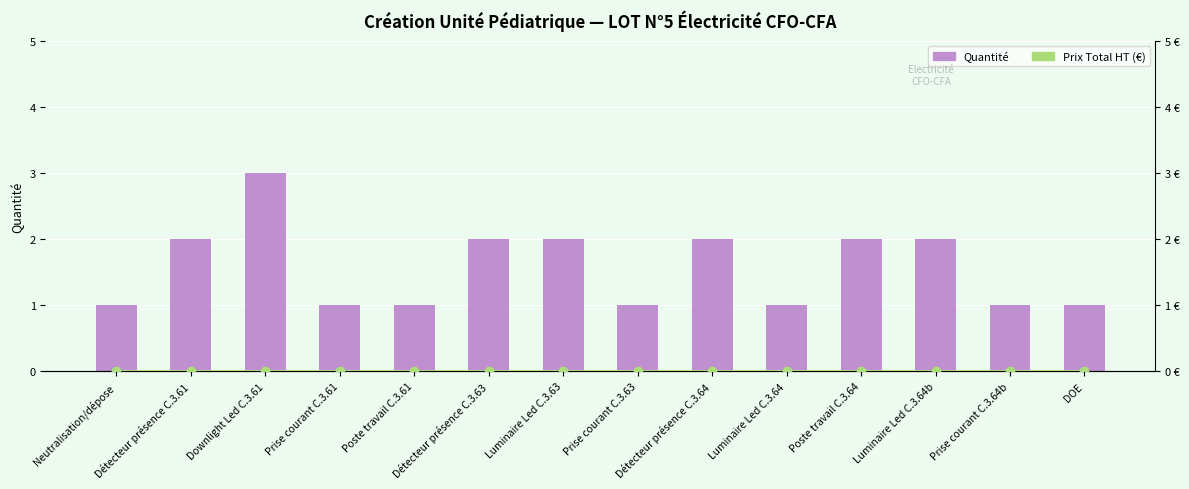

Count the number of data series in this chart.

2